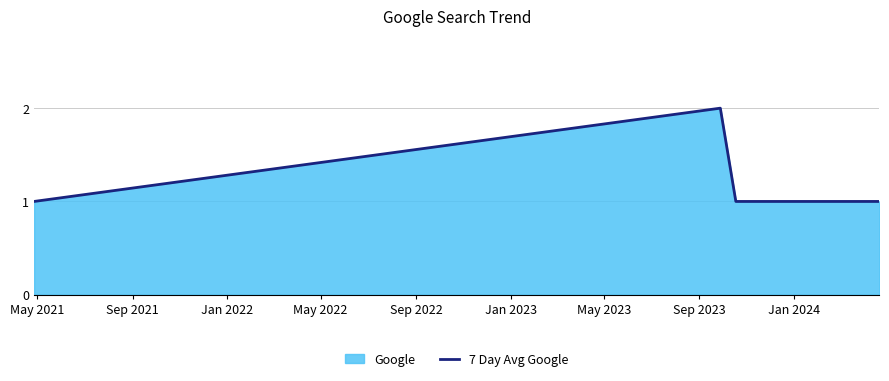

True or false: there are more than 0 points higher than both neighbors.

True